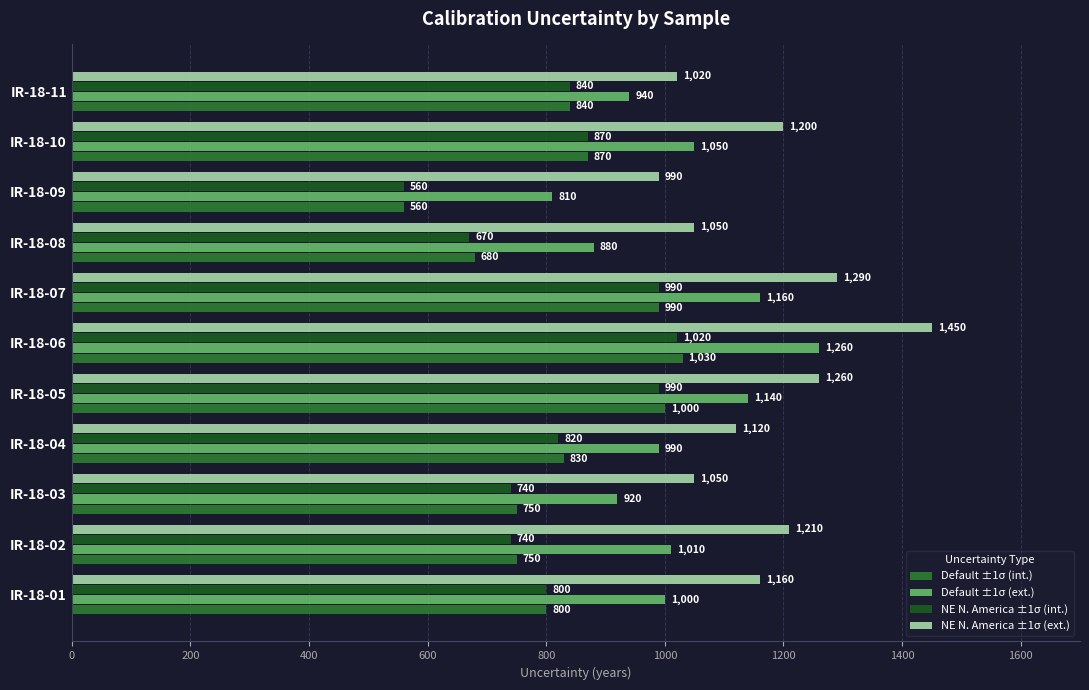

The Default ±1σ (ext.) series shows 1535 at IR-18-07. True or false?

False